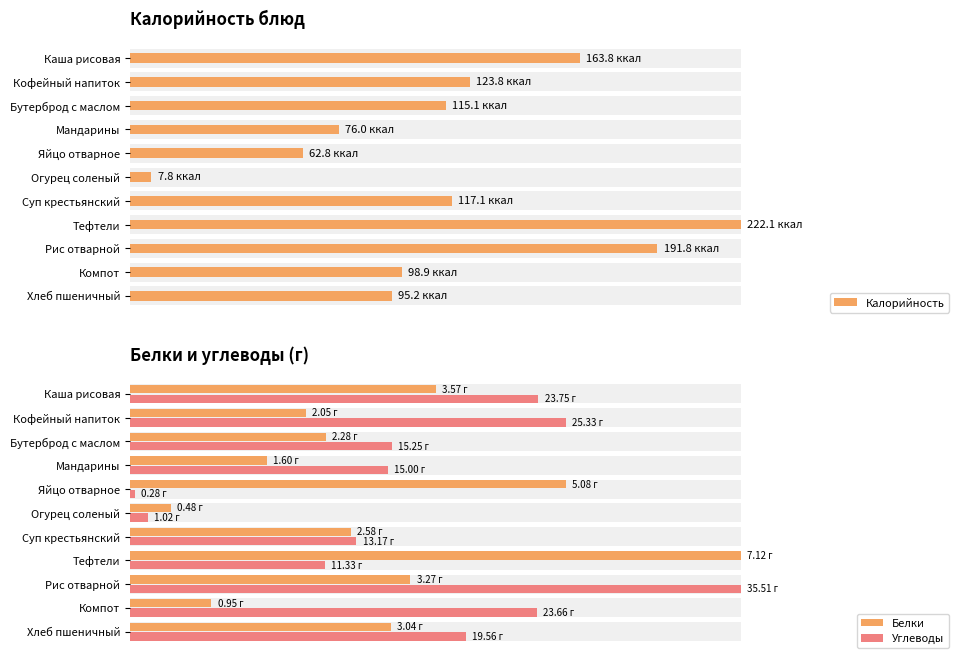

How many groups of bars are there?

11